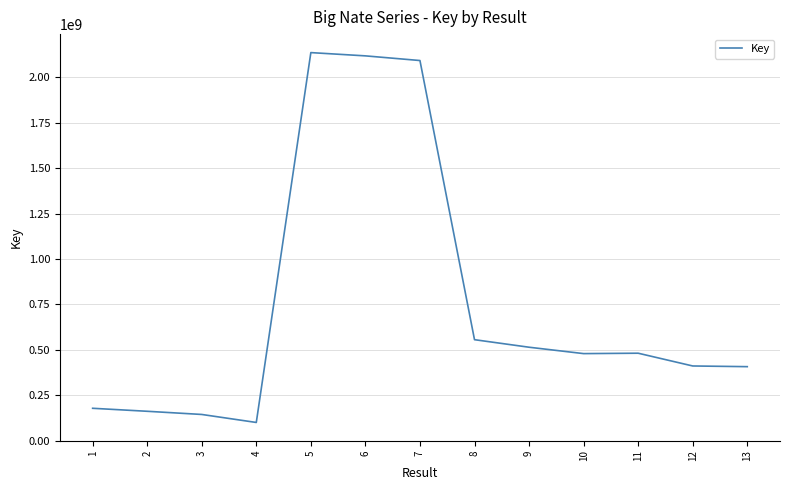

At which label does the data first exceed 479361183?

5